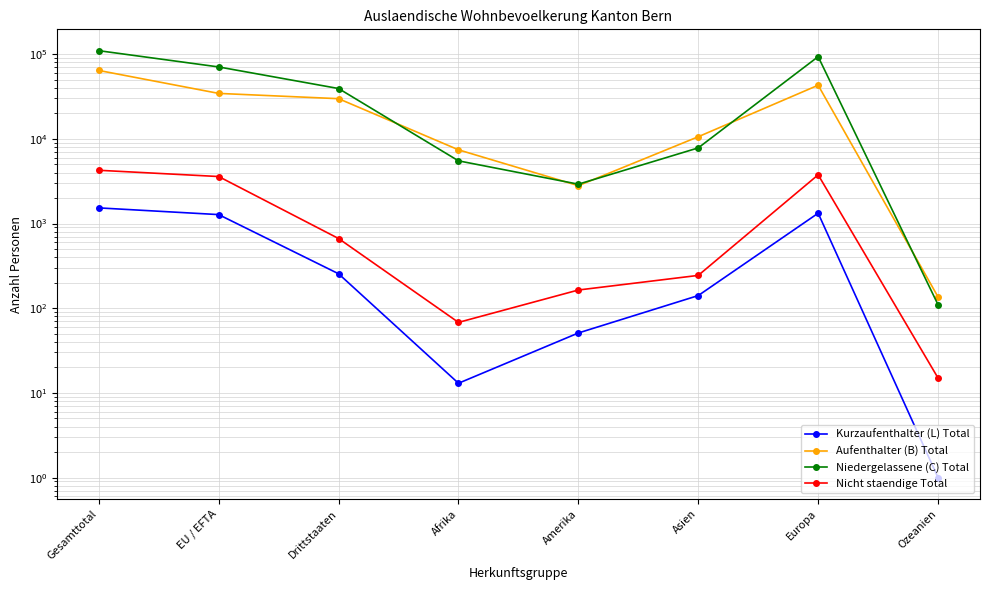

What are all the series names shown in the legend?

Kurzaufenthalter (L) Total, Aufenthalter (B) Total, Niedergelassene (C) Total, Nicht staendige Total